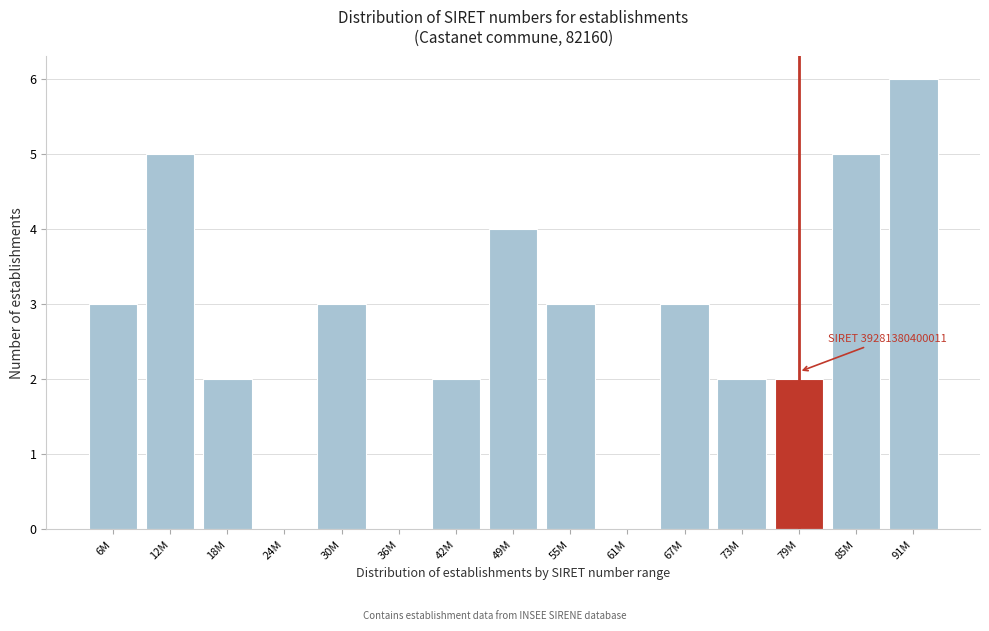

Reading left to right, list all the values displayed in this chart.

6M=3	12M=5	18M=2	24M=0	30M=3	36M=0	42M=2	49M=4	55M=3	61M=0	67M=3	73M=2	79M=2	85M=5	91M=6